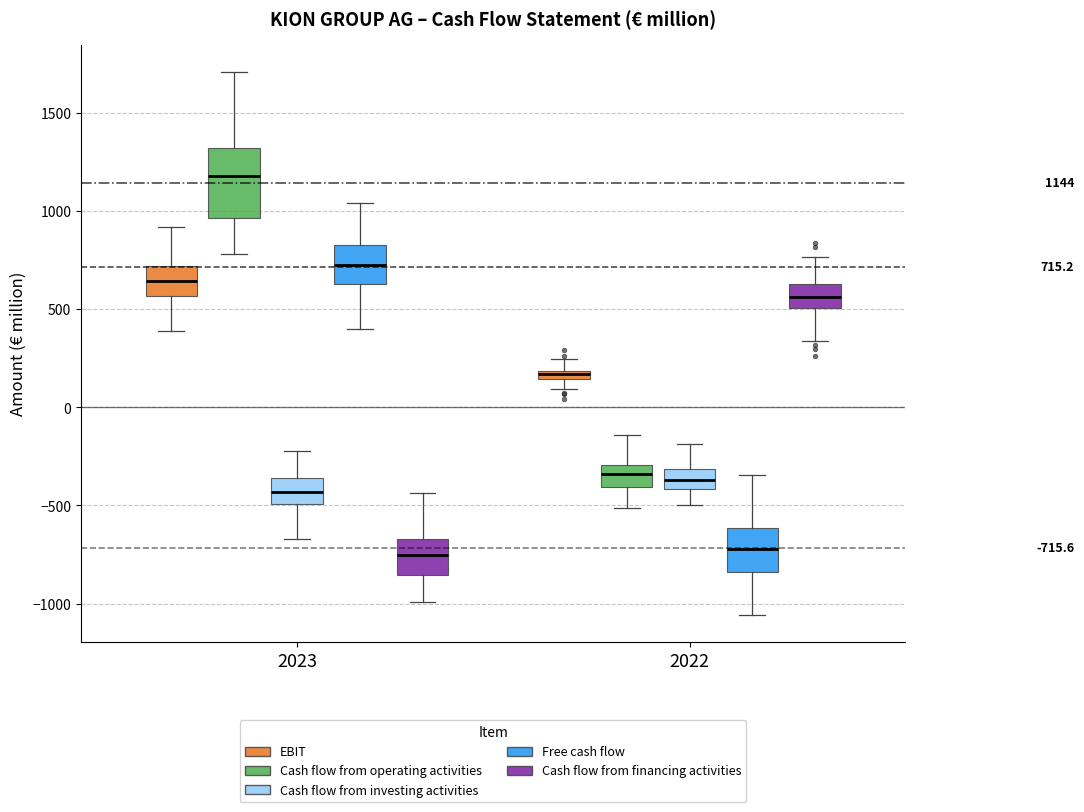

Comparing the boxes themselves (not the whiskers), which one is the tallest?

2023 (Cash flow from operating activities)